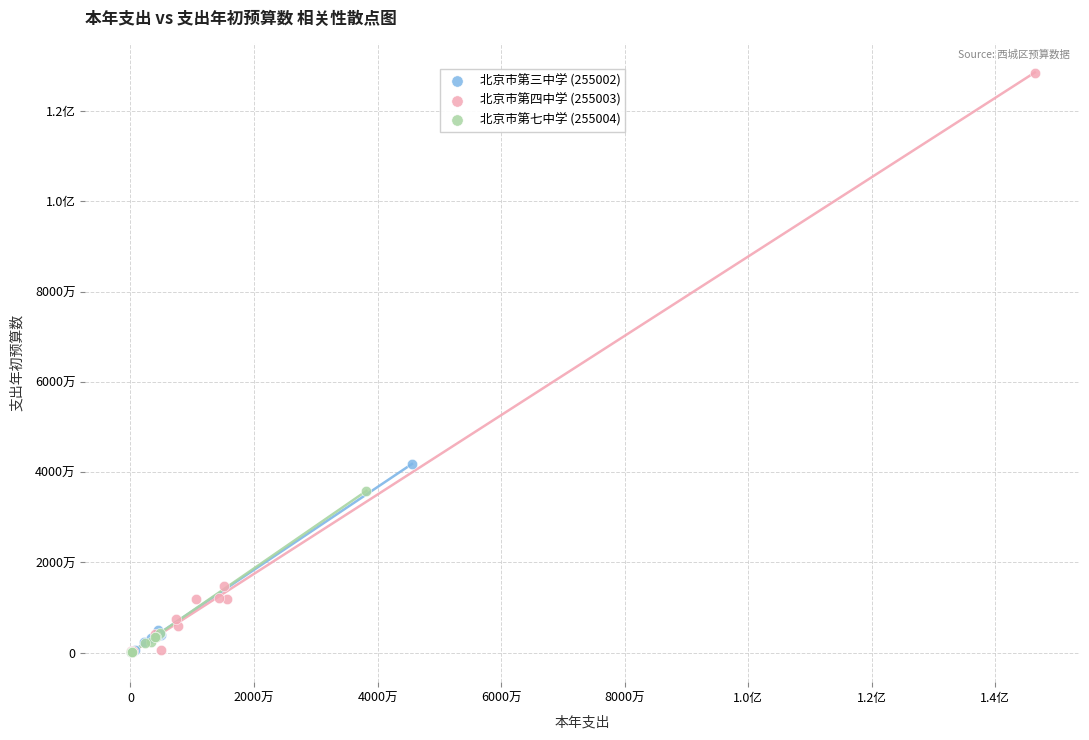

What are all the series names shown in the legend?

北京市第三中学 (255002), 北京市第四中学 (255003), 北京市第七中学 (255004)